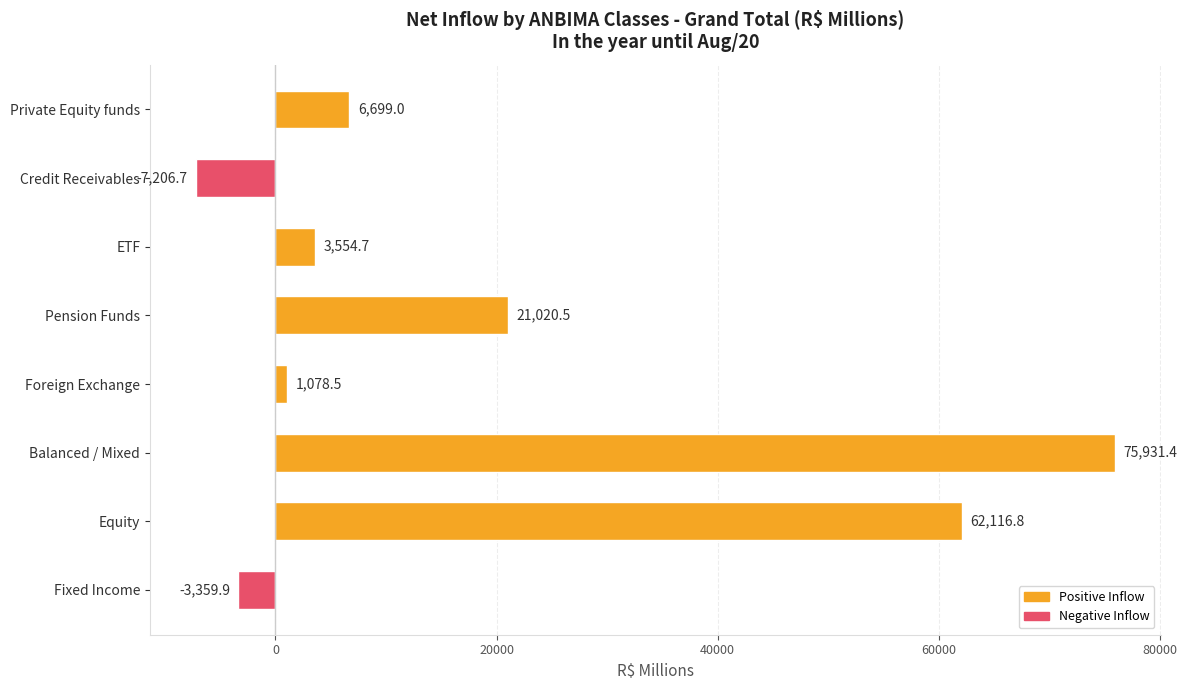

Reading bottom to top, transcribe all the data shown in this chart.

Fixed Income=-3359.9	Equity=62116.8	Balanced / Mixed=75931.4	Foreign Exchange=1078.5	Pension Funds=21020.5	ETF=3554.7	Credit Receivables=-7206.7	Private Equity funds=6699.0